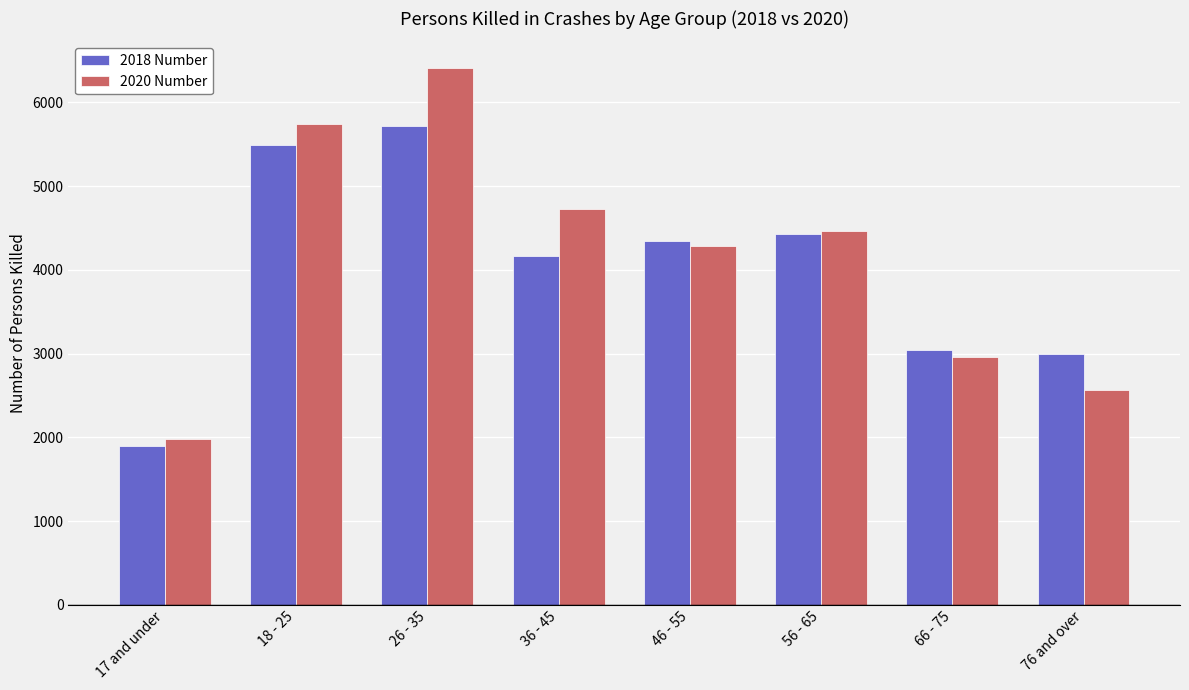

What is the label of the 6th bar from the right?

26 - 35